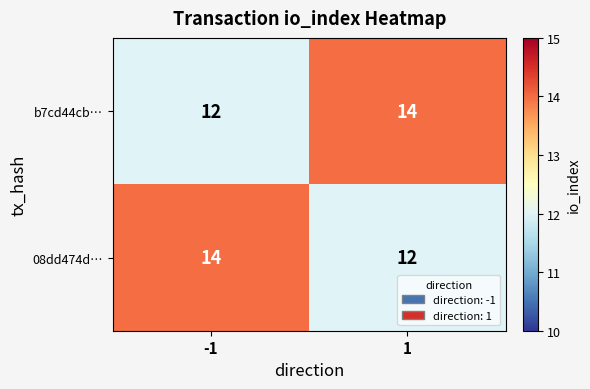

At -1, list the series in order from largest to smallest.

08dd474d…, b7cd44cb…